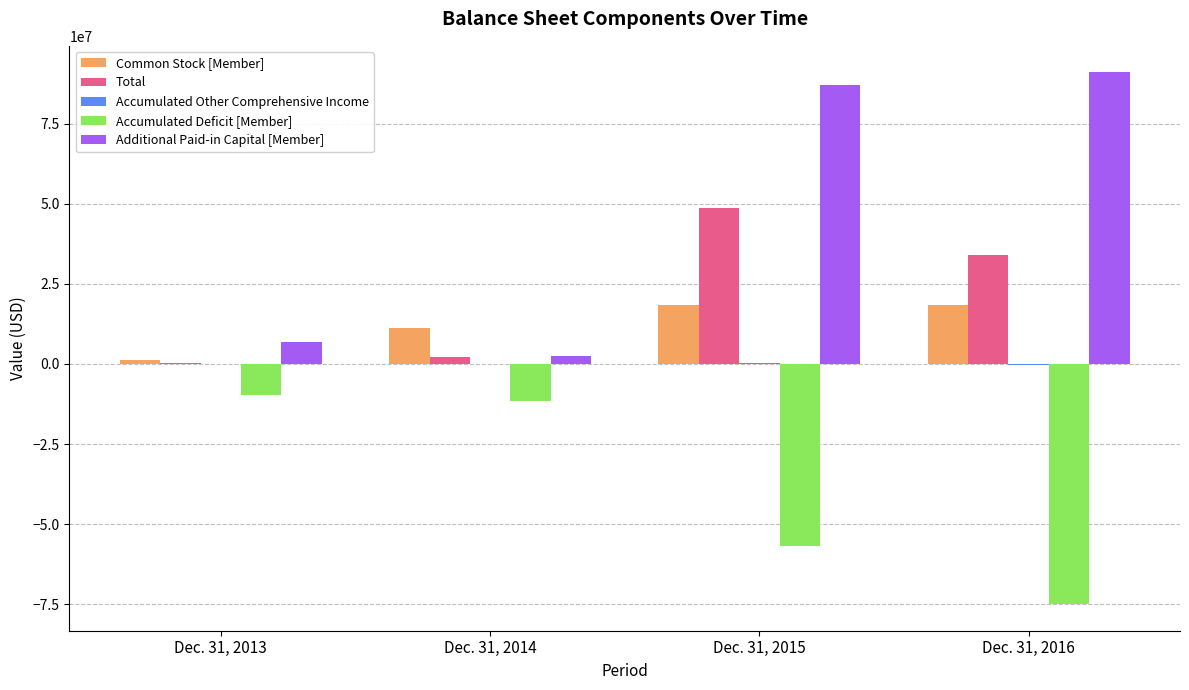

Which series has the widest spread of values?

Additional Paid-in Capital [Member]